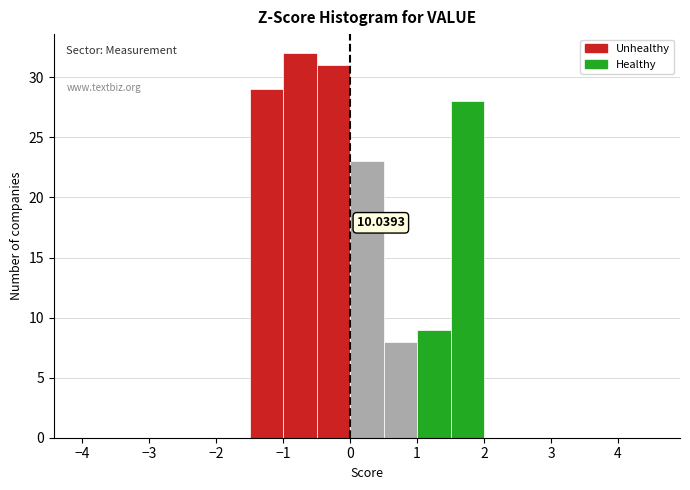

Over which range of the x-axis is the bar tallest?

-1.0 to -0.5